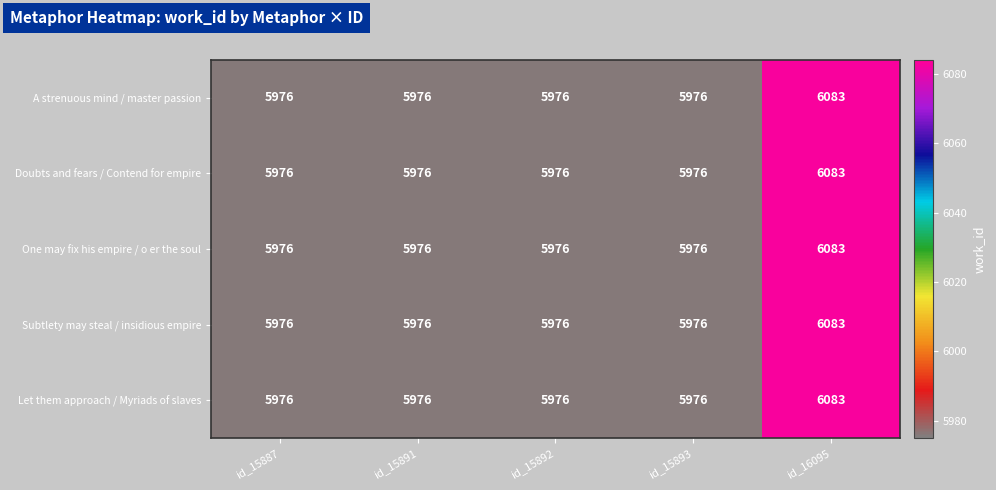

The value of A strenuous mind / master passion at id_16095 is 6083. True or false?

True